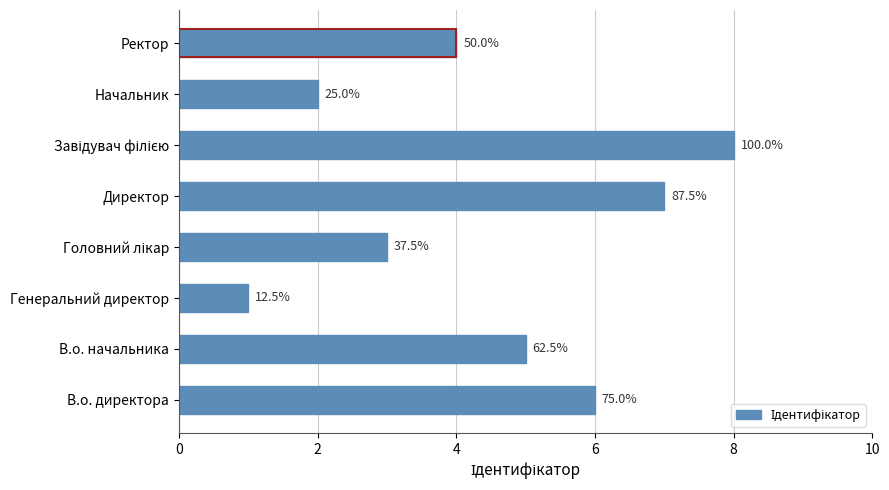

Count the values in the range 3 to 7.

5